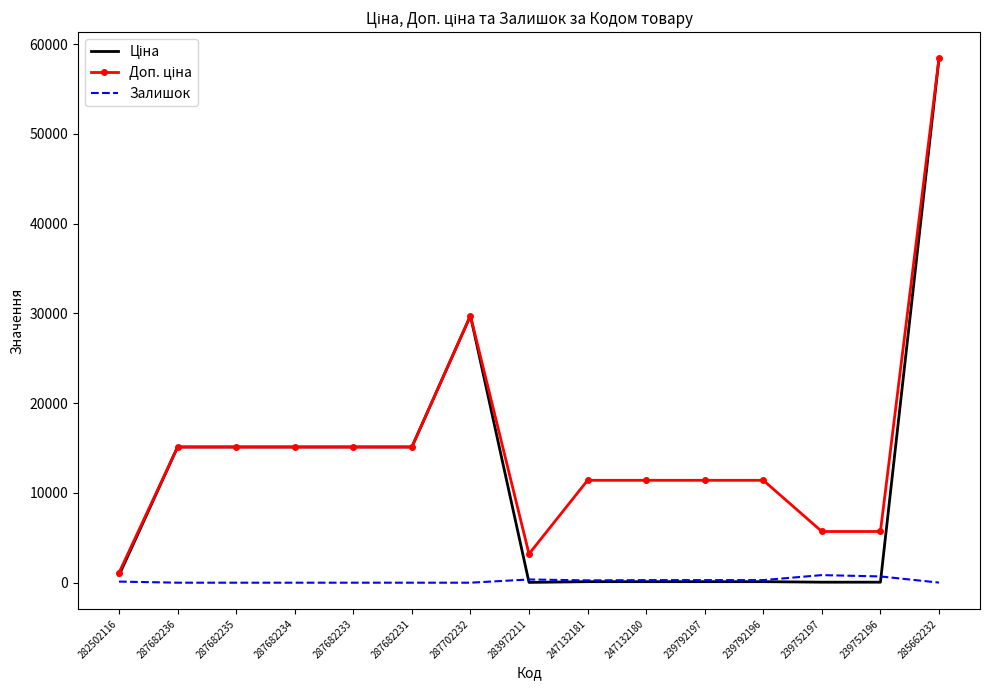

True or false: Ціна has a value of 15120.0 at 287682233.

True